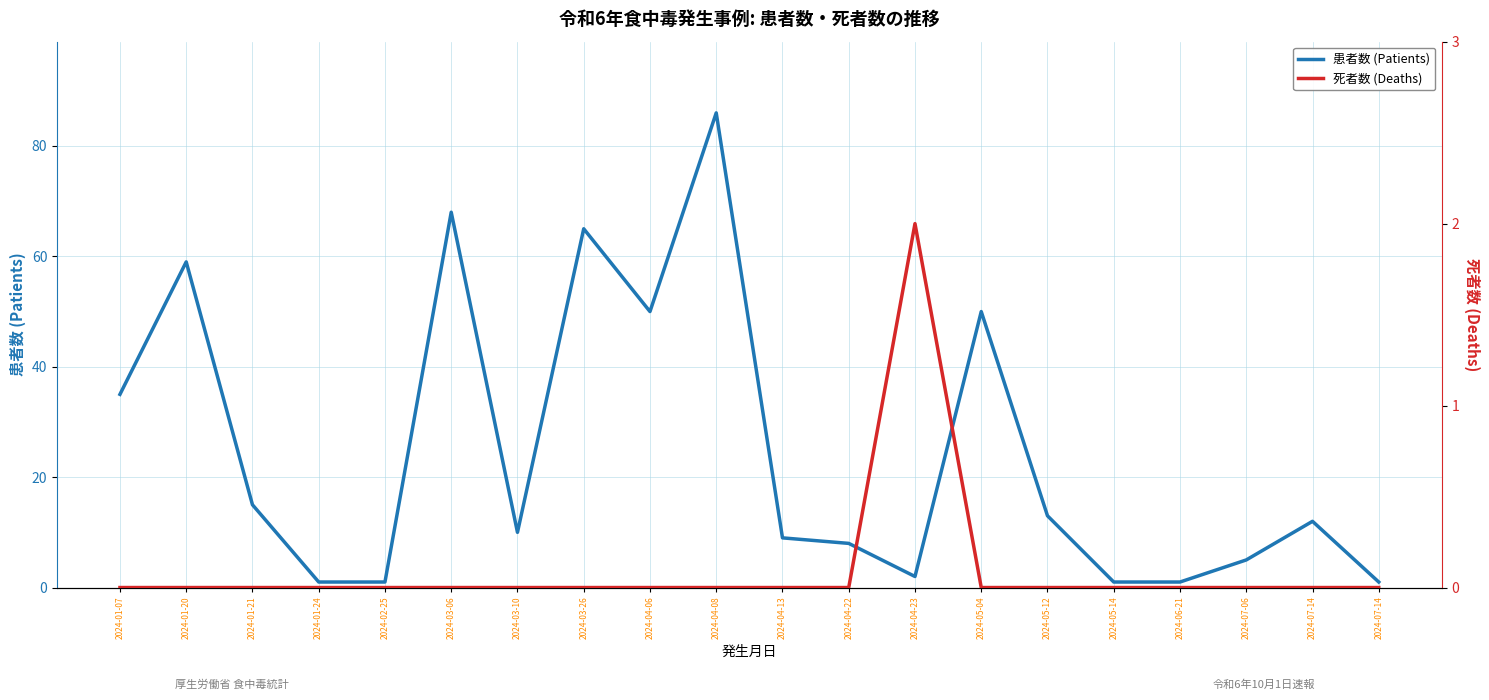

The 患者数 (Patients) series shows 1 at 2024-07-14. True or false?

True